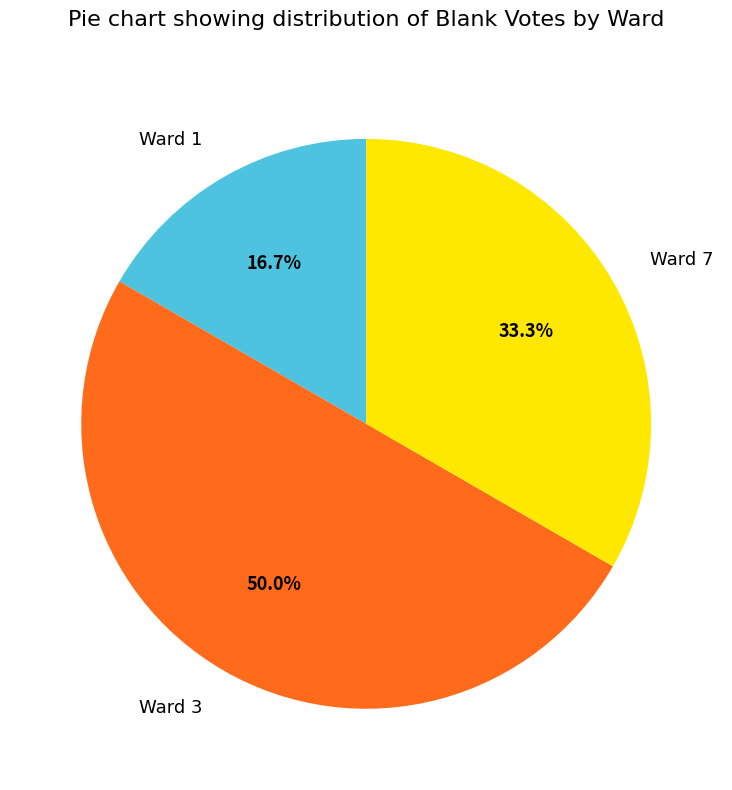

True or false: Ward 1 accounts for 5% of the total.

False